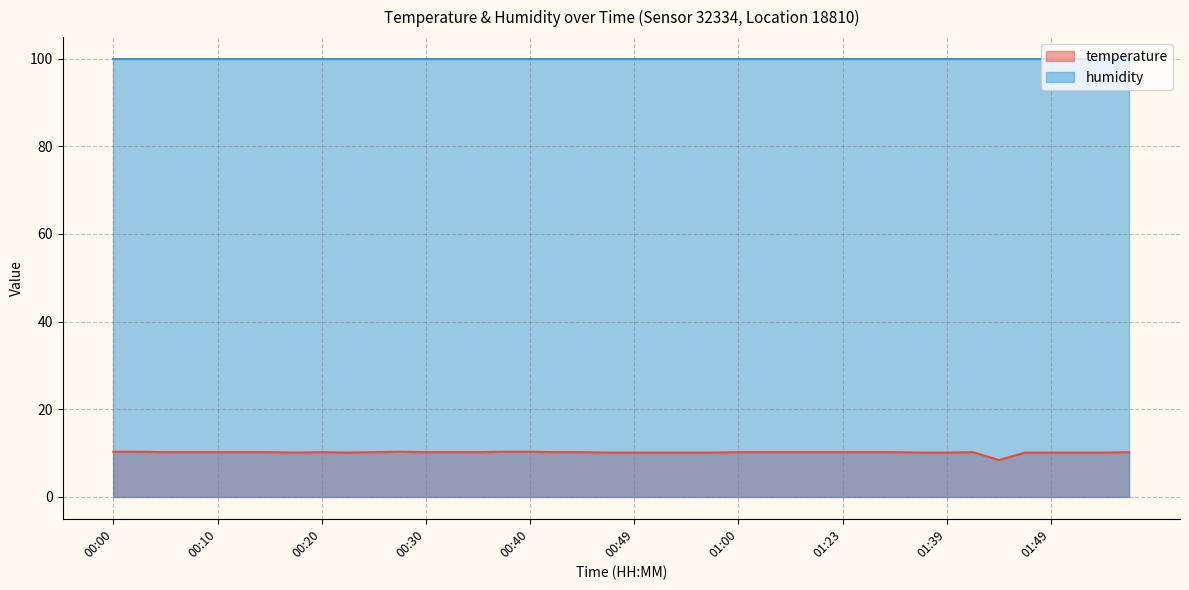

What is the label of the 39th point from the right?

00:03